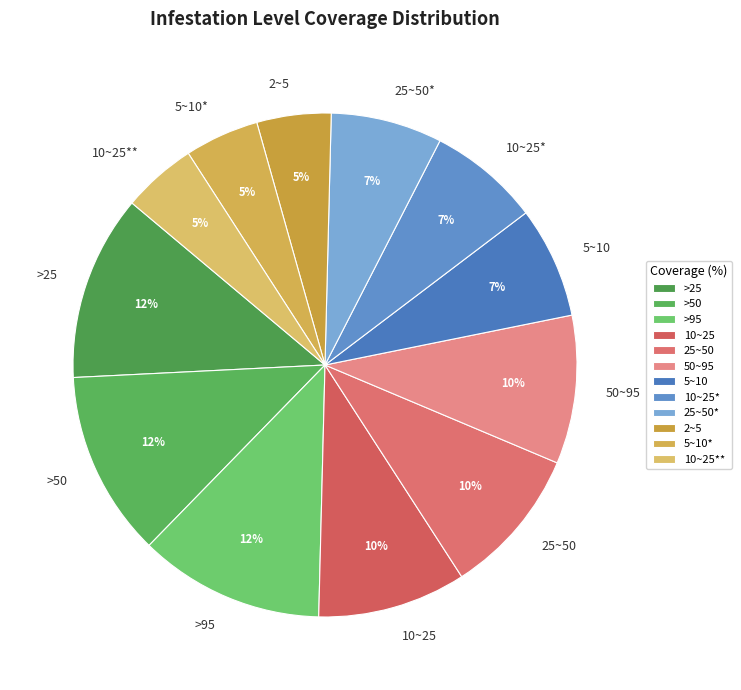

What percentage is the 50~95 slice, to the nearest percent?

10%